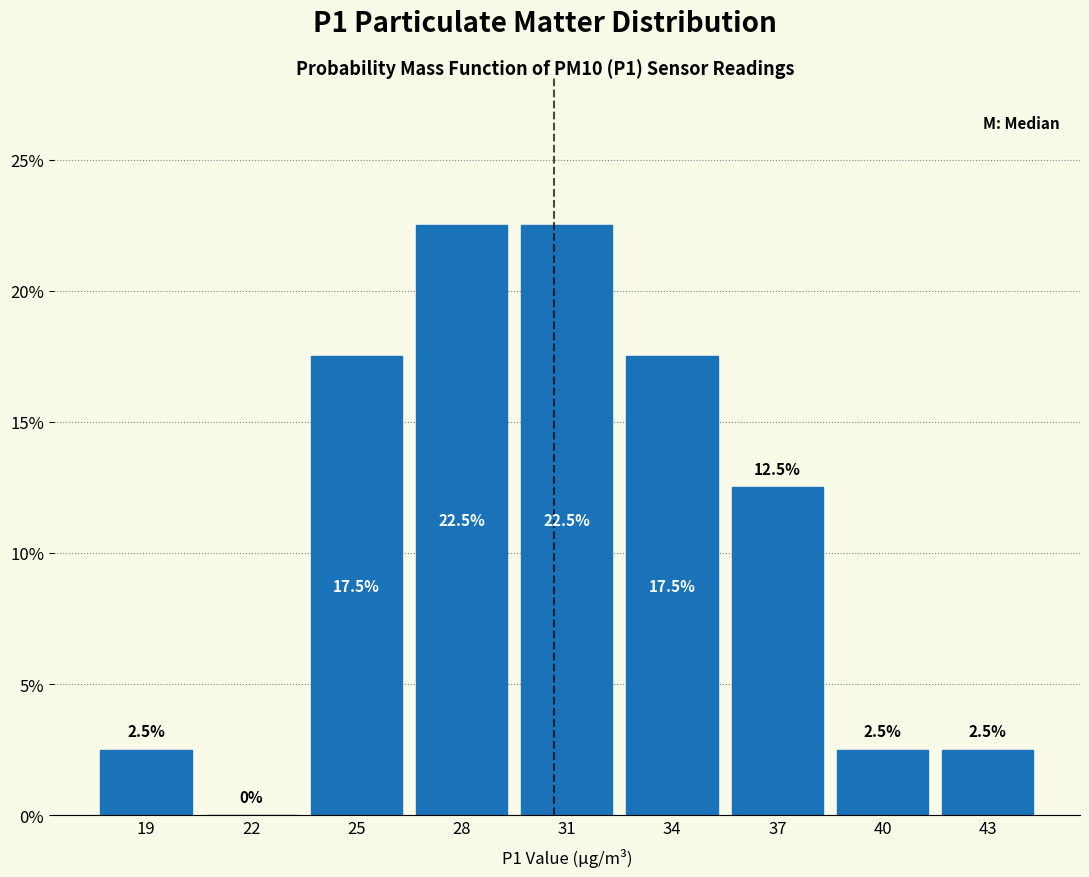

Reading left to right, list all the values displayed in this chart.

19=2.5	22=0.0	25=17.5	28=22.5	31=22.5	34=17.5	37=12.5	40=2.5	43=2.5